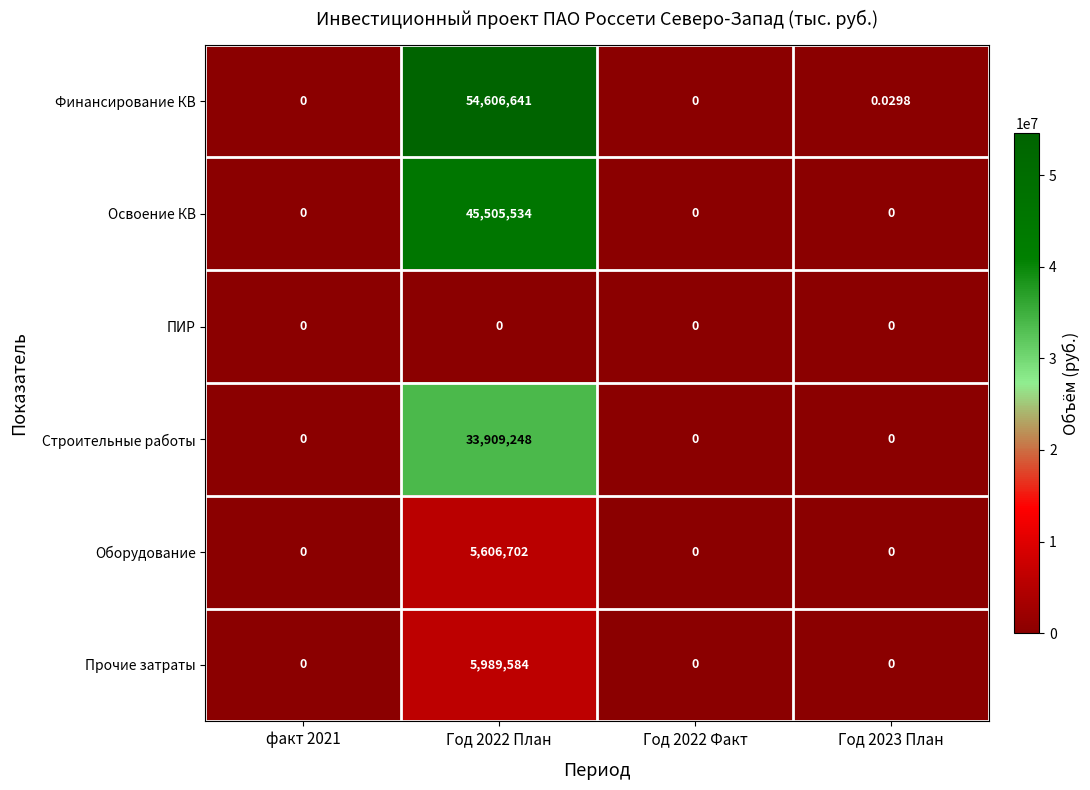

Which series has the largest total across all categories?

Финансирование КВ